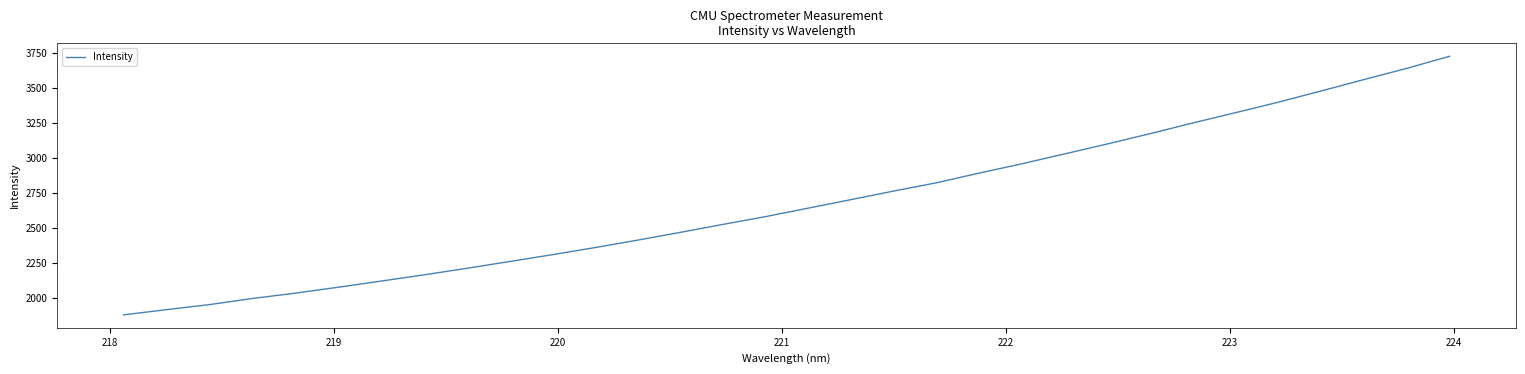

Count the number of values greater than 2641.

16